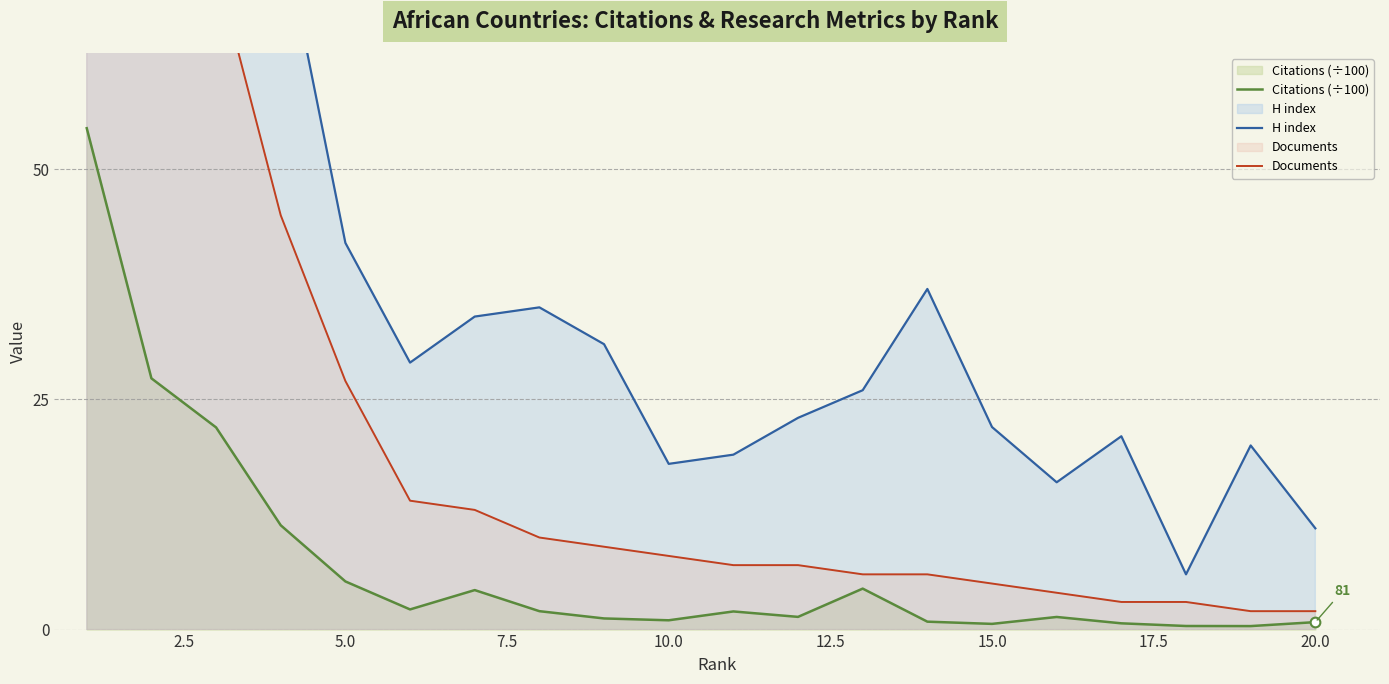

What is the lowest value of the H index series?

6.0